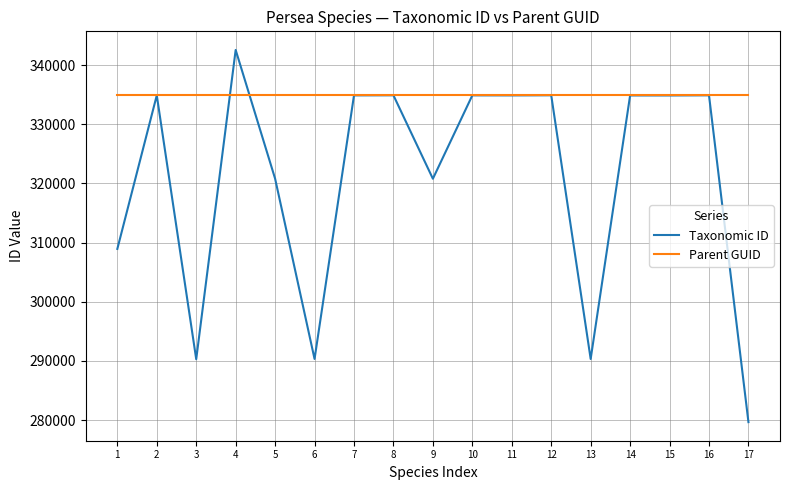

Between 5 and 13, which series saw the biggest shift?

Taxonomic ID